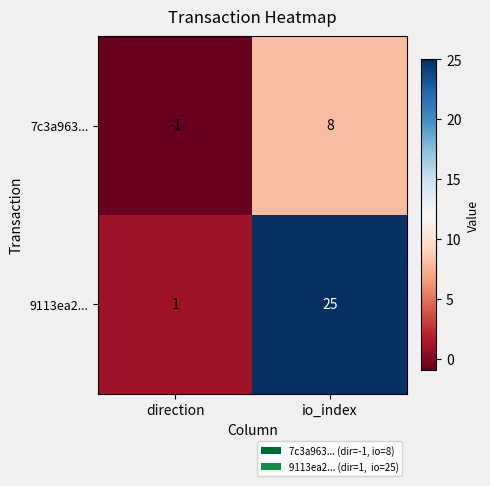

Between direction and io_index, which series saw the biggest shift?

9113ea2...